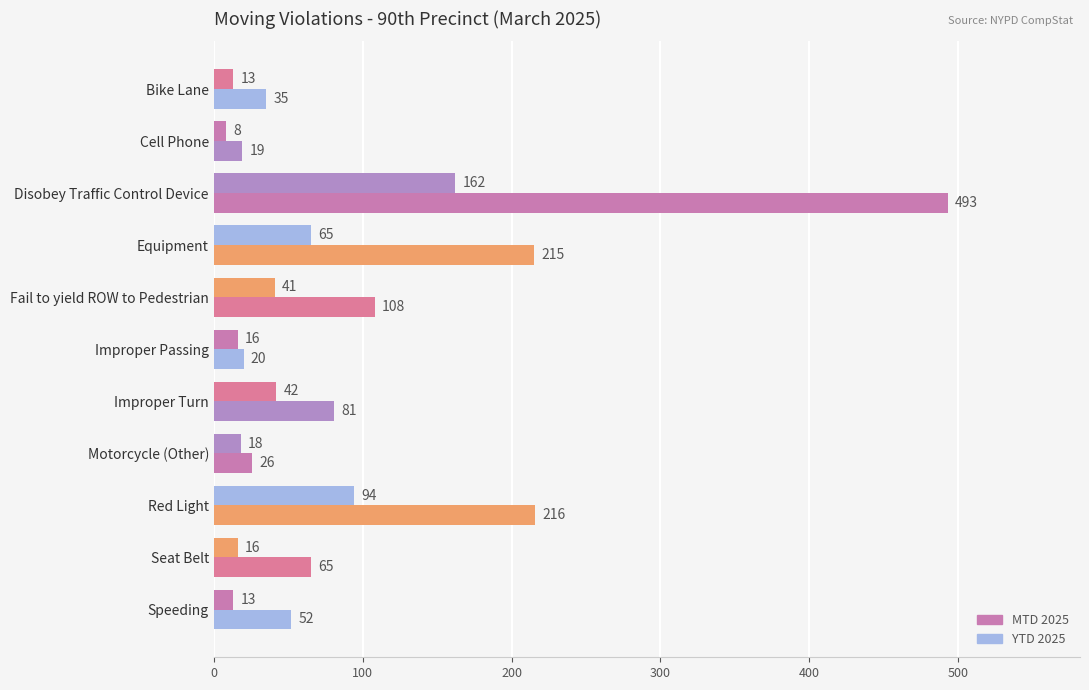

Which series has the widest spread of values?

YTD 2025